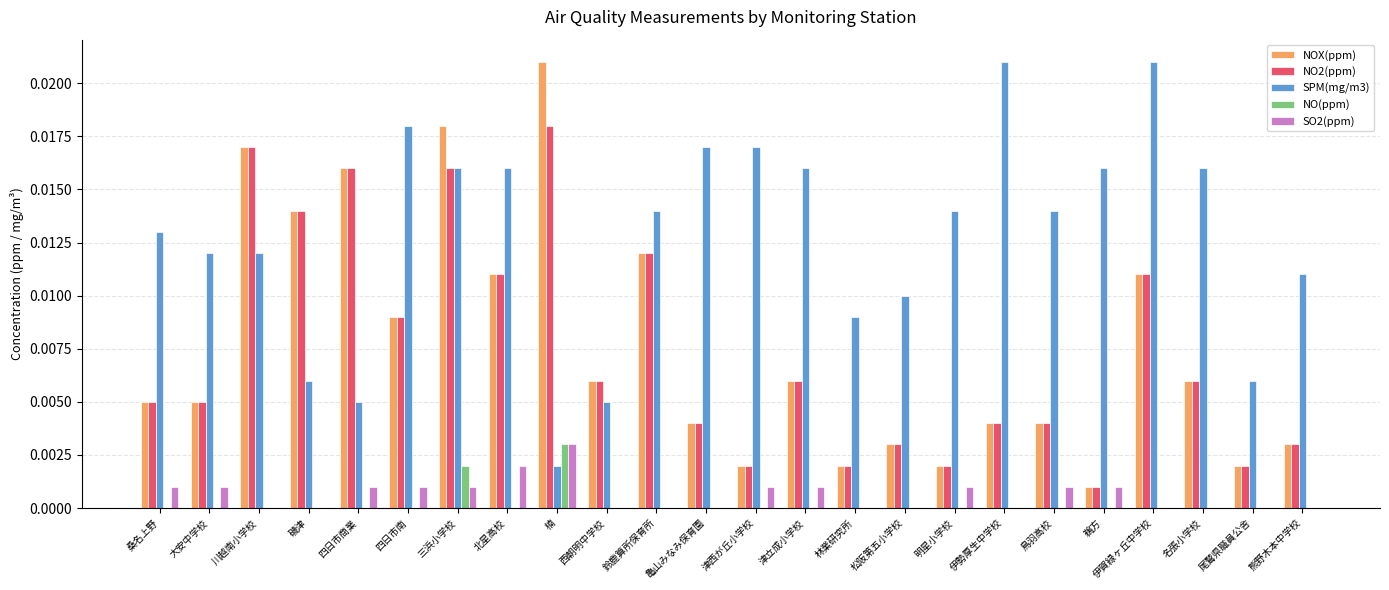

What are all the series names shown in the legend?

NOX(ppm), NO2(ppm), SPM(mg/m3), NO(ppm), SO2(ppm)